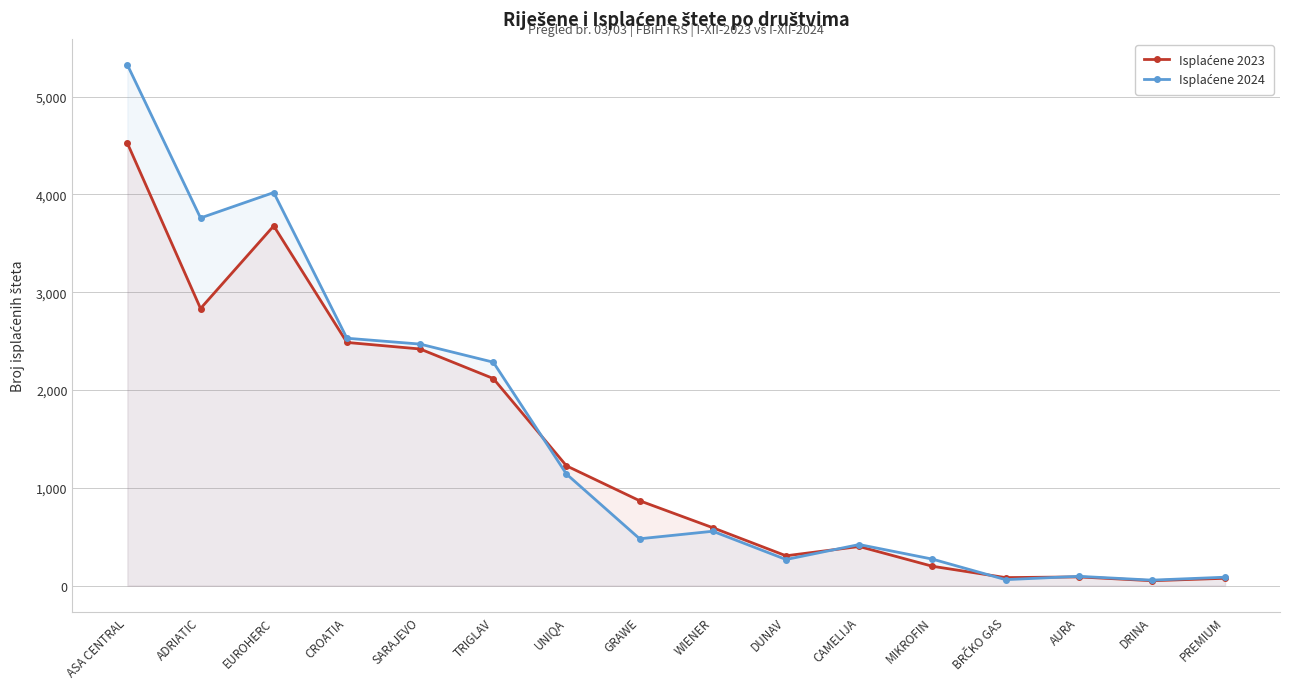

How many lines are shown in the chart?

2